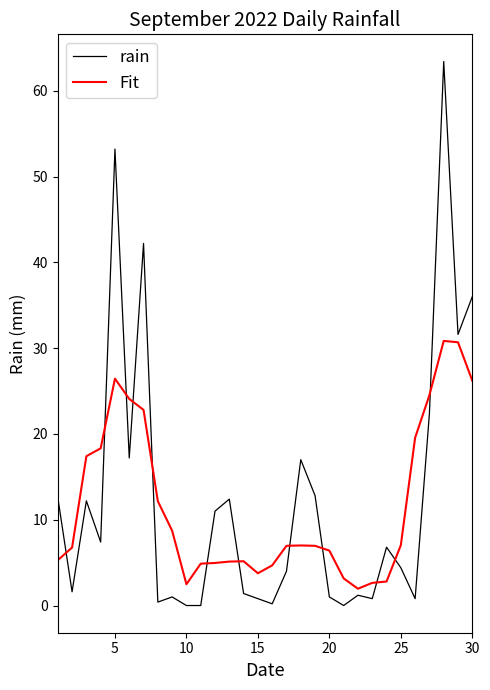

Which series has the widest spread of values?

rain